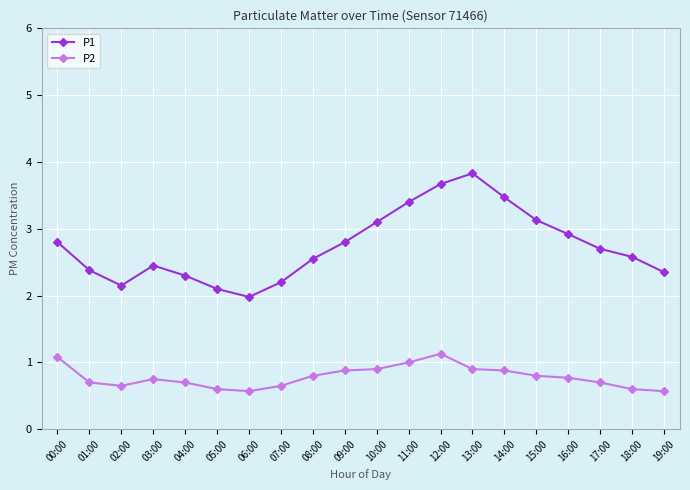

Is the value of P2 at 00:00 greater than the value of P1 at 16:00?

No